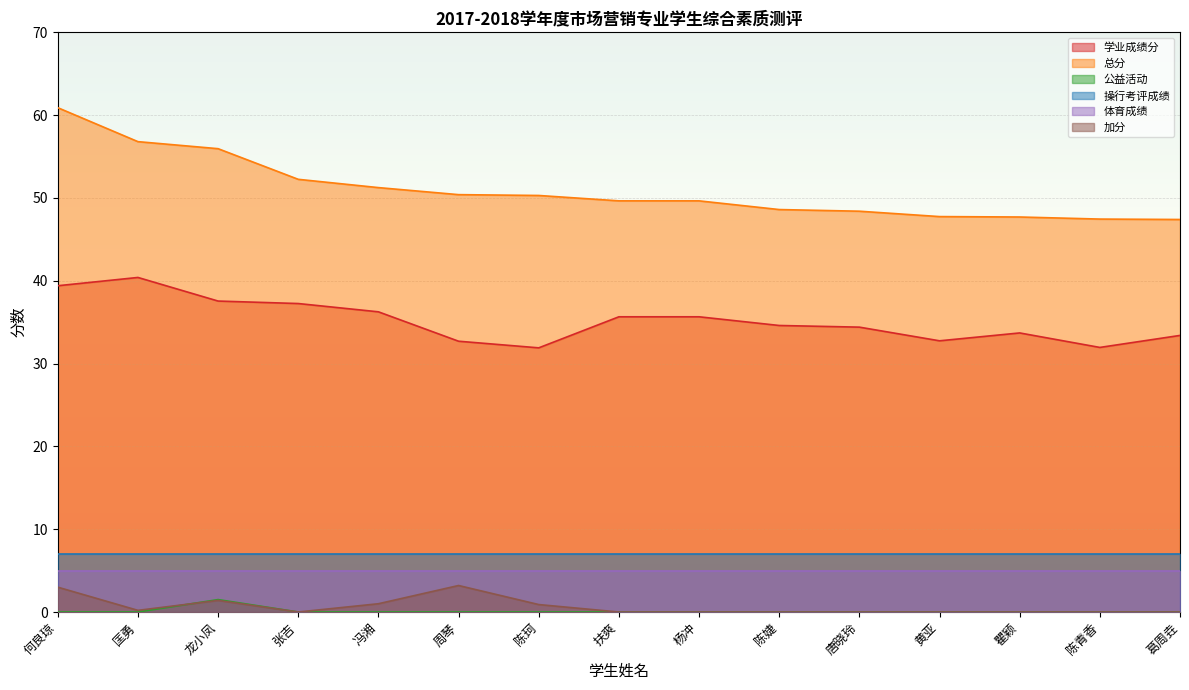

Which series has the widest spread of values?

总分